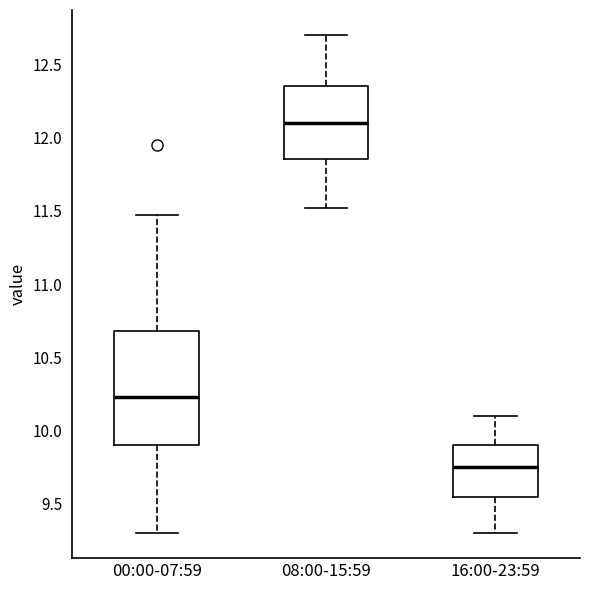

Reading left to right, read every box against the y-axis: the position of its median line, the range the box covers, and the ends of its whiskers. The values are not printed on the chart, so give them approximately, as read against the axis.

00:00-07:59: median 10.25, box 9.90 to 10.70, whiskers 9.30 to 11.45
08:00-15:59: median 12.10, box 11.85 to 12.35, whiskers 11.50 to 12.70
16:00-23:59: median 9.75, box 9.55 to 9.90, whiskers 9.30 to 10.10